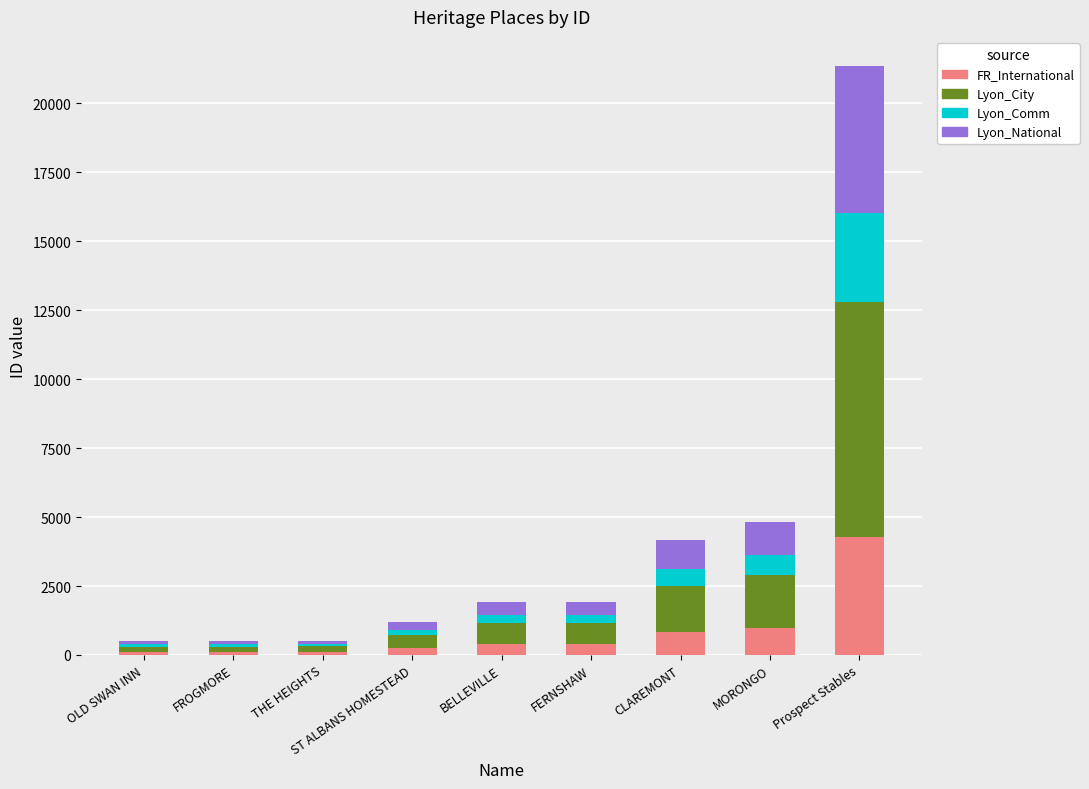

What is the sum of all FR_International values?

7382.6